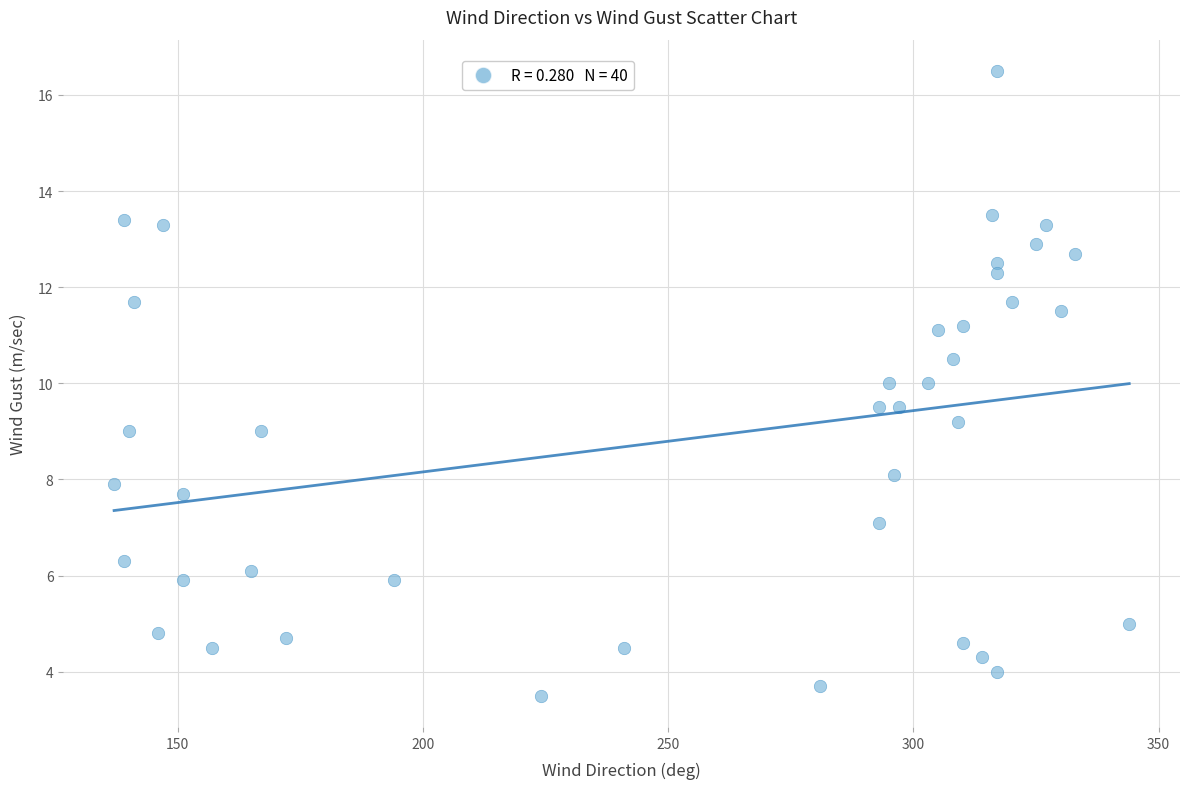

What is the range of X values (max minus min)?

207.0